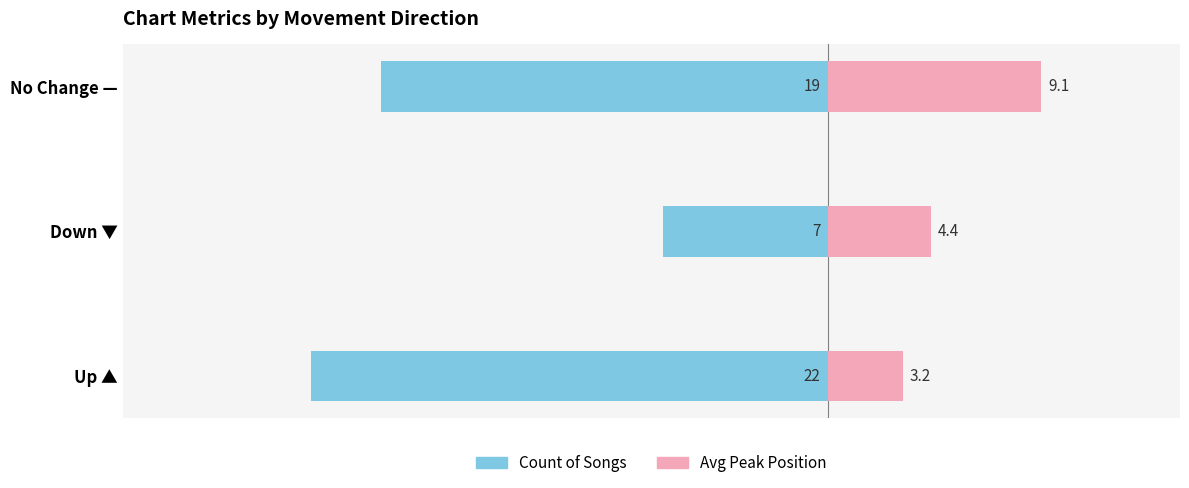

What is the maximum value for Avg Peak Position (right)?

9.1